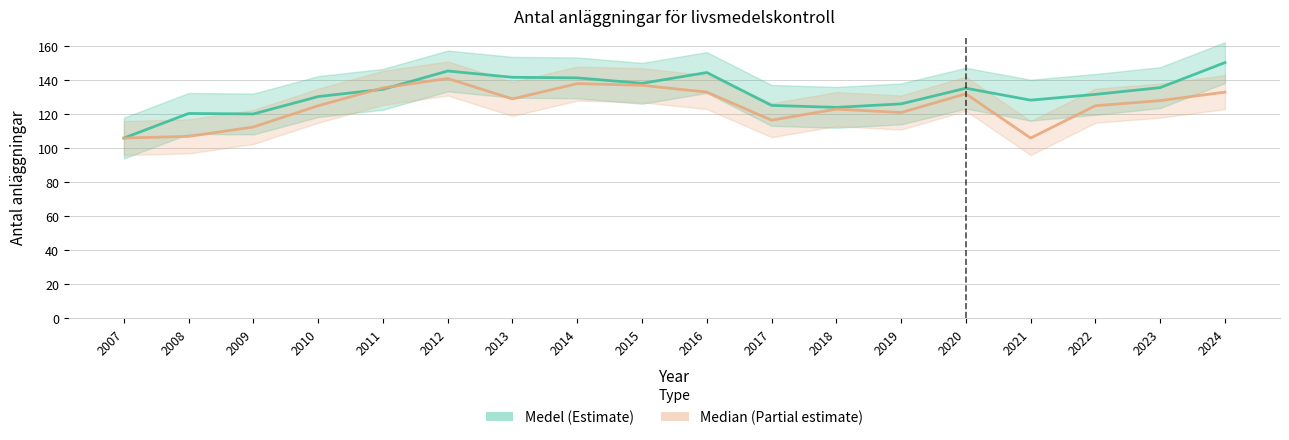

What is the total value across all series at 2012?

286.4